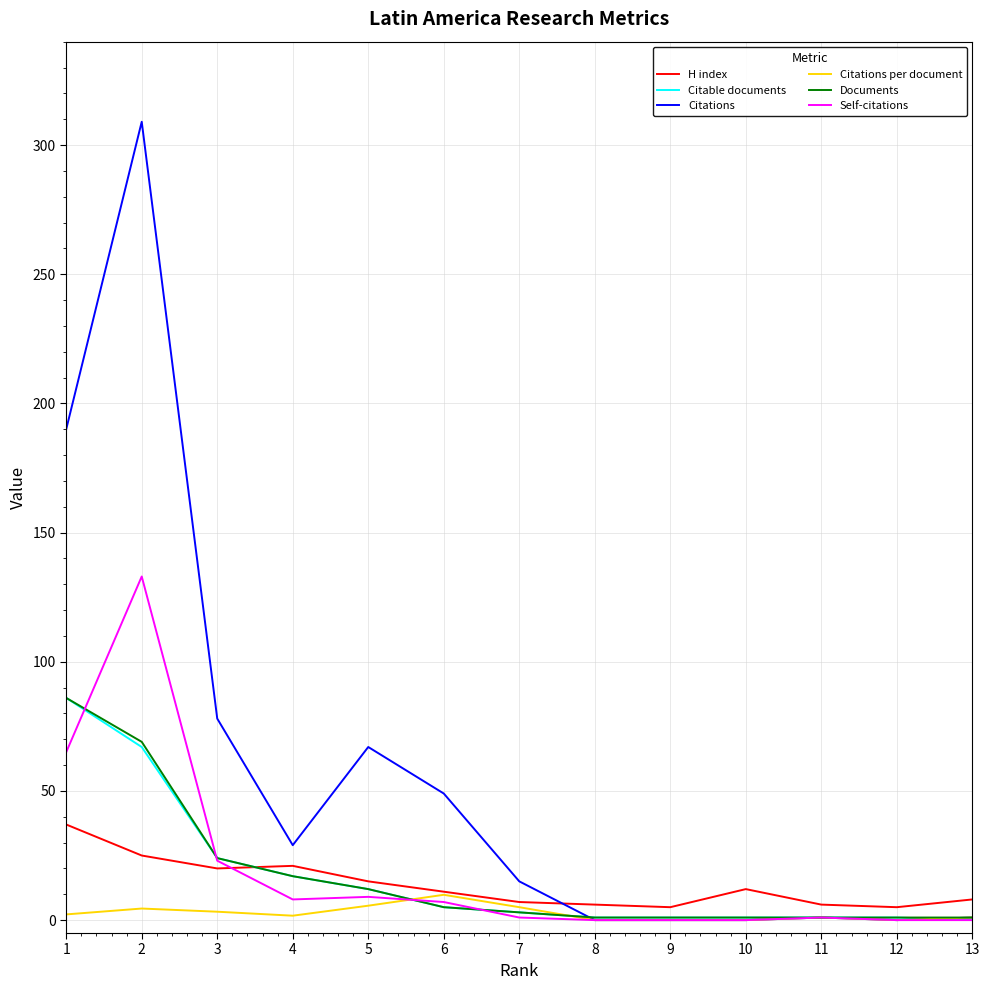

Between which two adjacent categories do Citations per document and Documents first intersect?

5 and 6